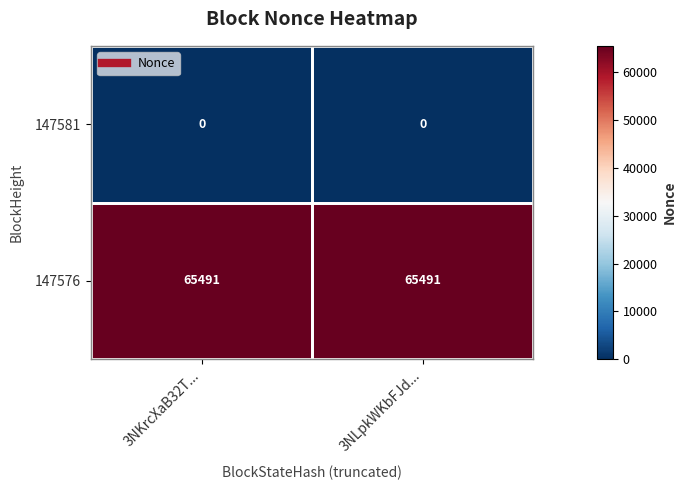

True or false: 147581 has a value of 0 at 3NKrcXaB32T....

True